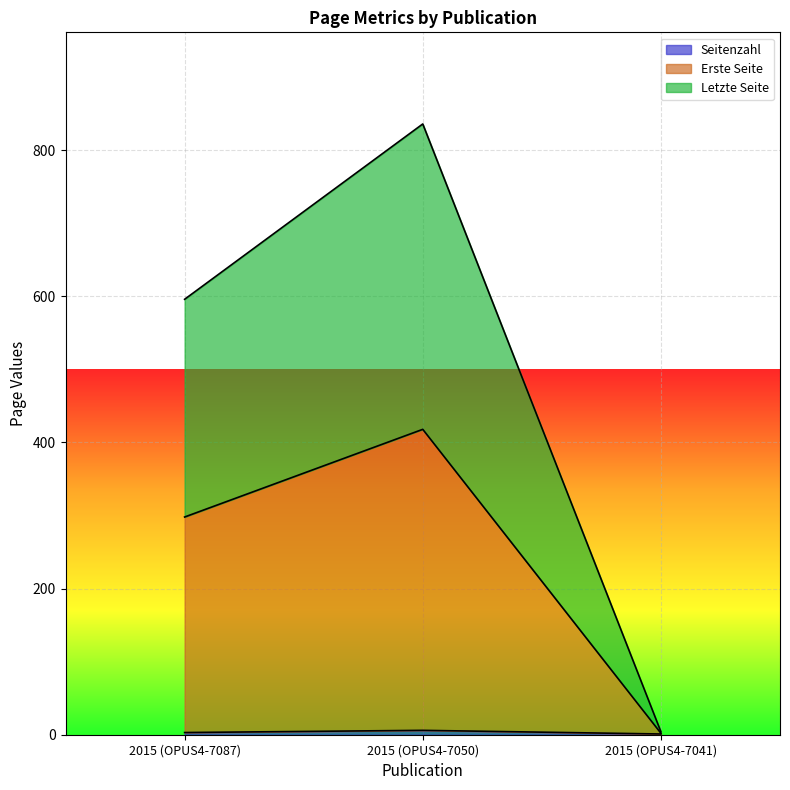

Between 2015 (OPUS4-7041) and 2015 (OPUS4-7050), which is larger?

2015 (OPUS4-7050)